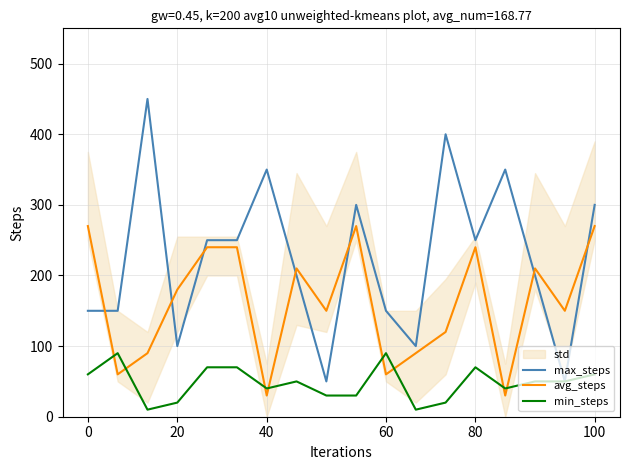

At how many categories does at least one series exceed 365?

2